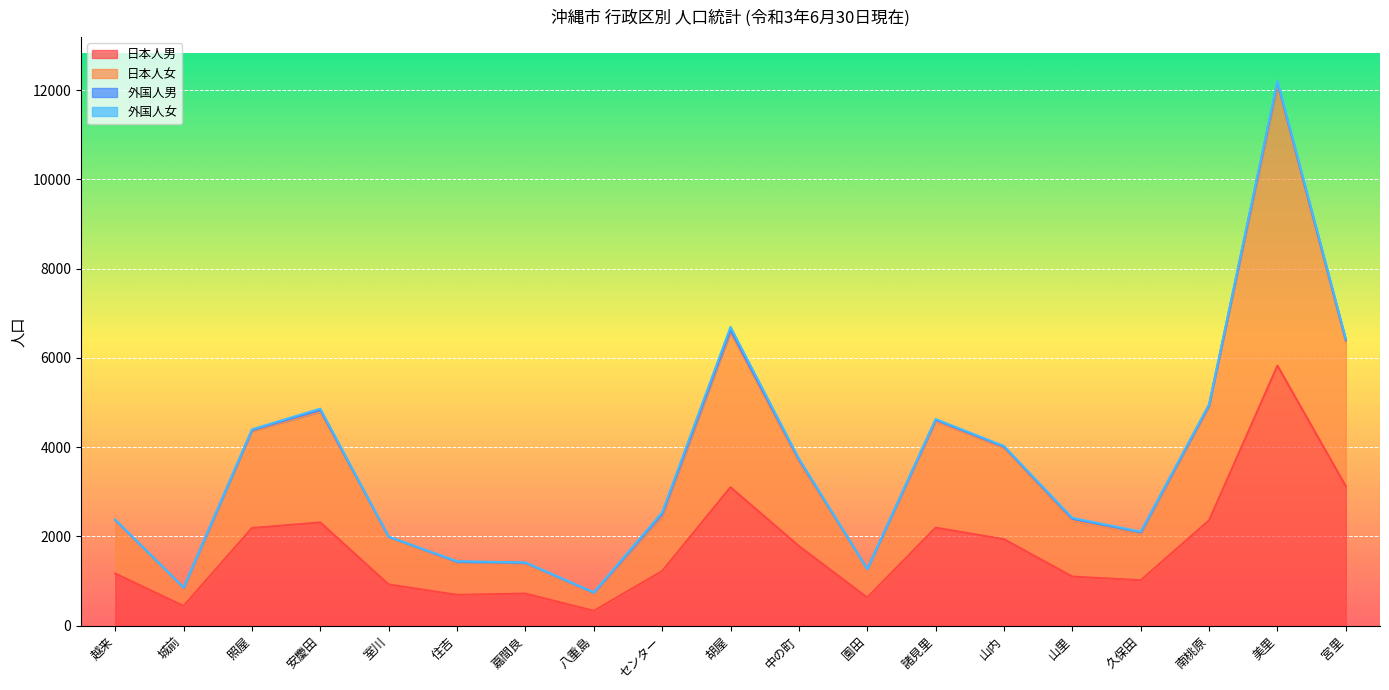

What is the minimum value for 日本人男?

334